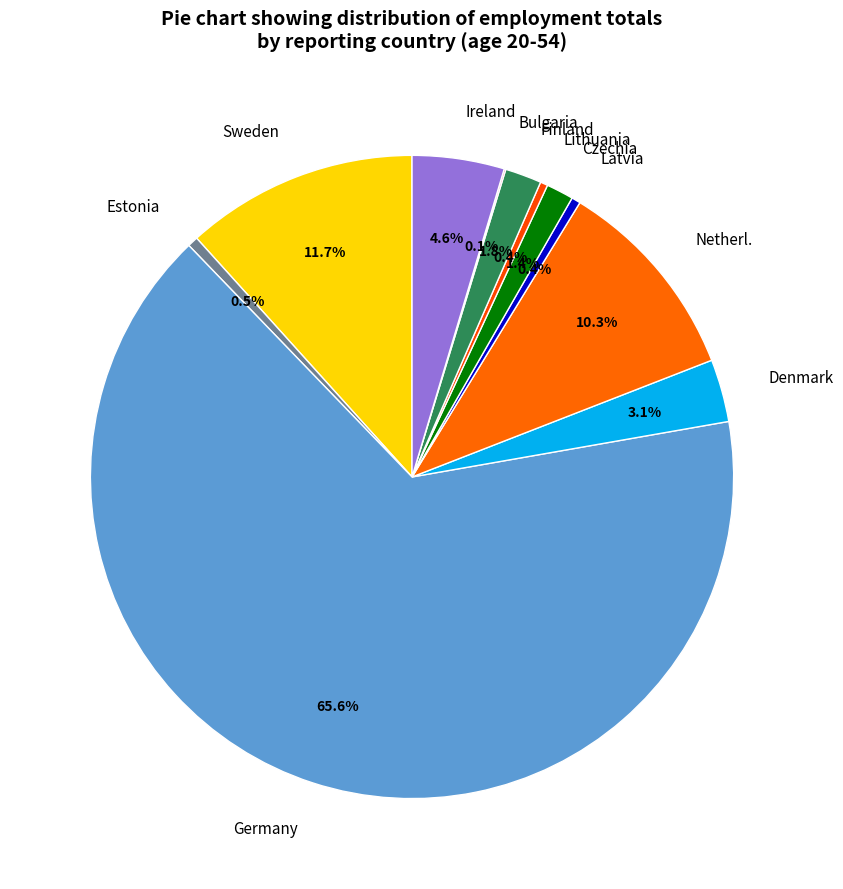

Between Sweden and Germany, which is larger?

Germany